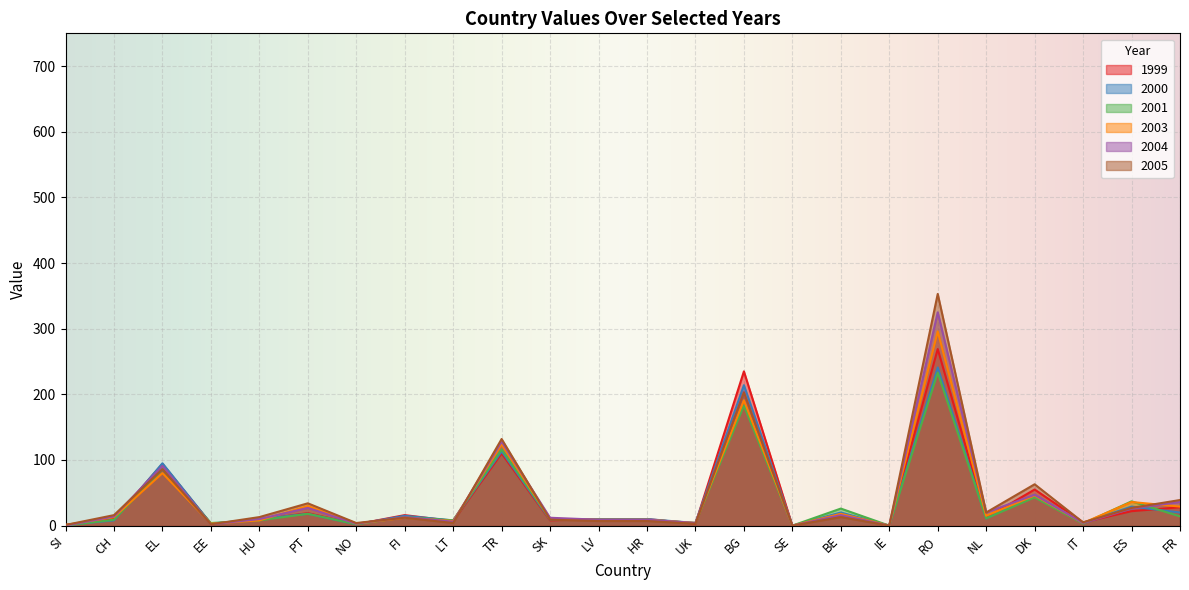

Which category has the lowest value in the 2001 series?

SI